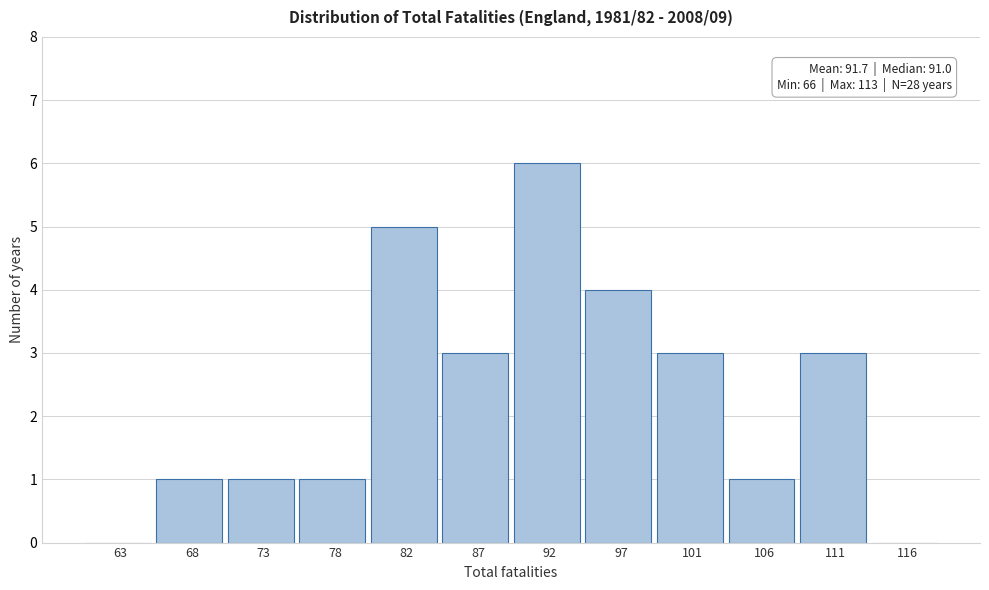

Which range on the x-axis has the tallest bar?

89.50 to 94.25